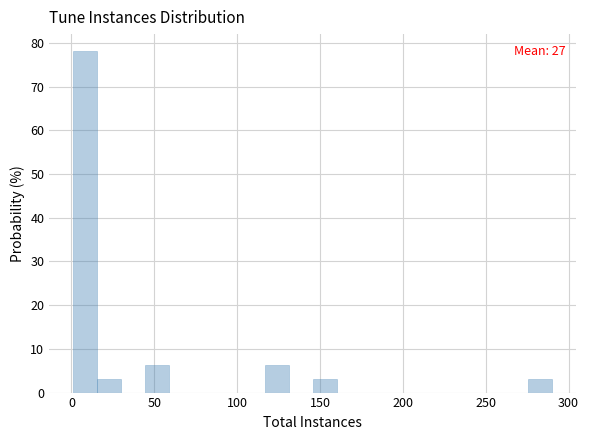

Around what value on the x-axis is the tallest bar? Give the approximate position of its centre, as read against the axis.

10